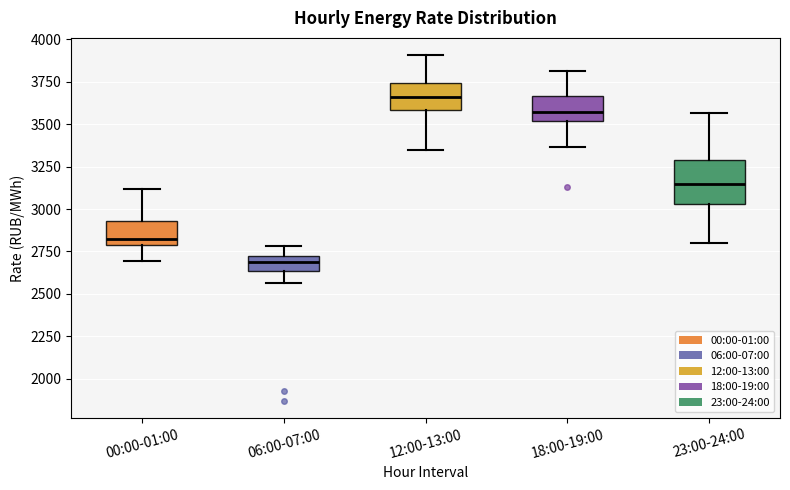

Which box is the tallest, from its lower edge to its upper edge?

23:00-24:00